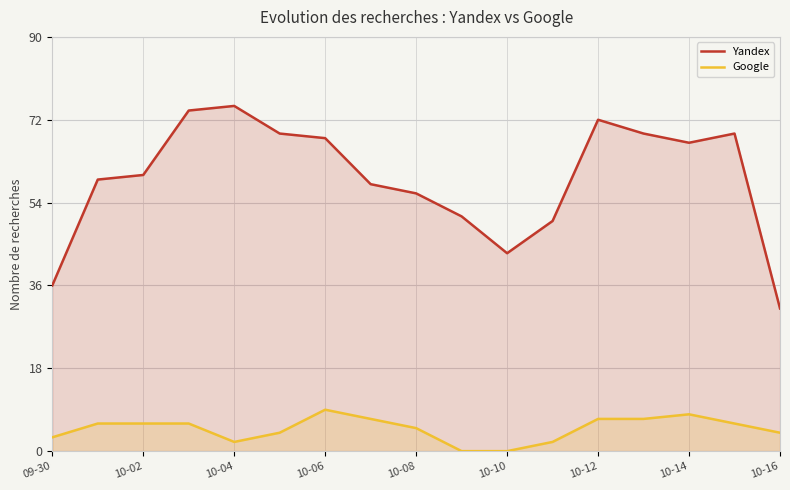

How many values in the Google series exceed 6?

5